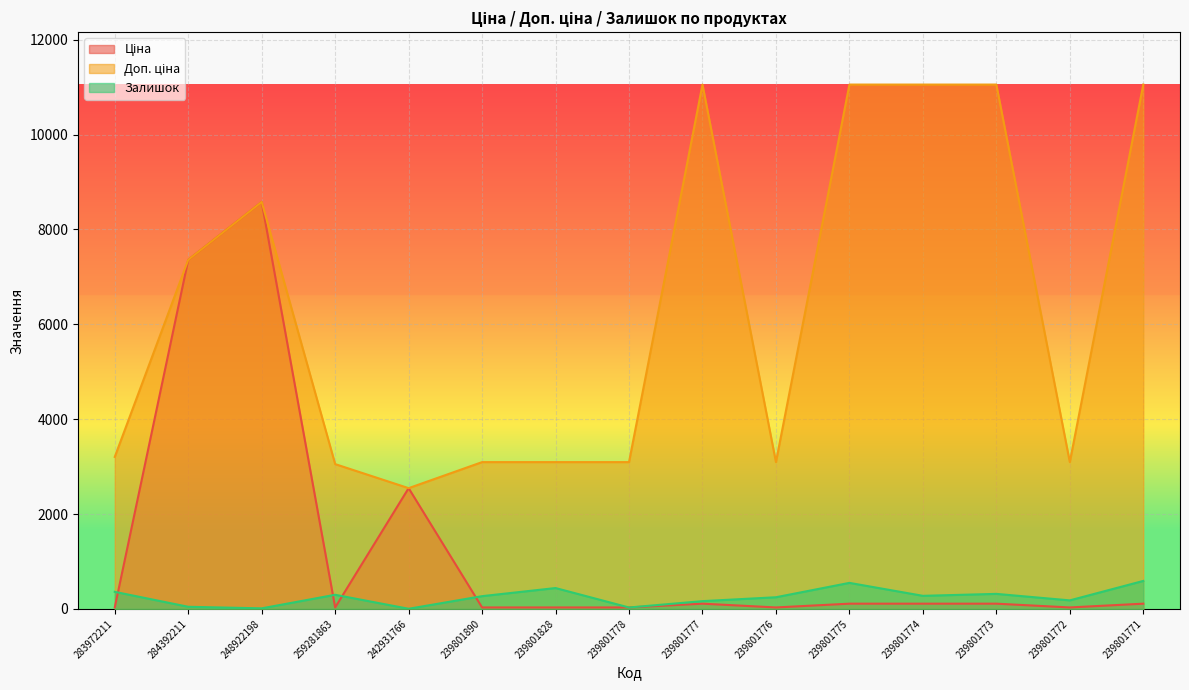

What is the difference between the maximum and second lowest values in the Доп. ціна series?

8002.0